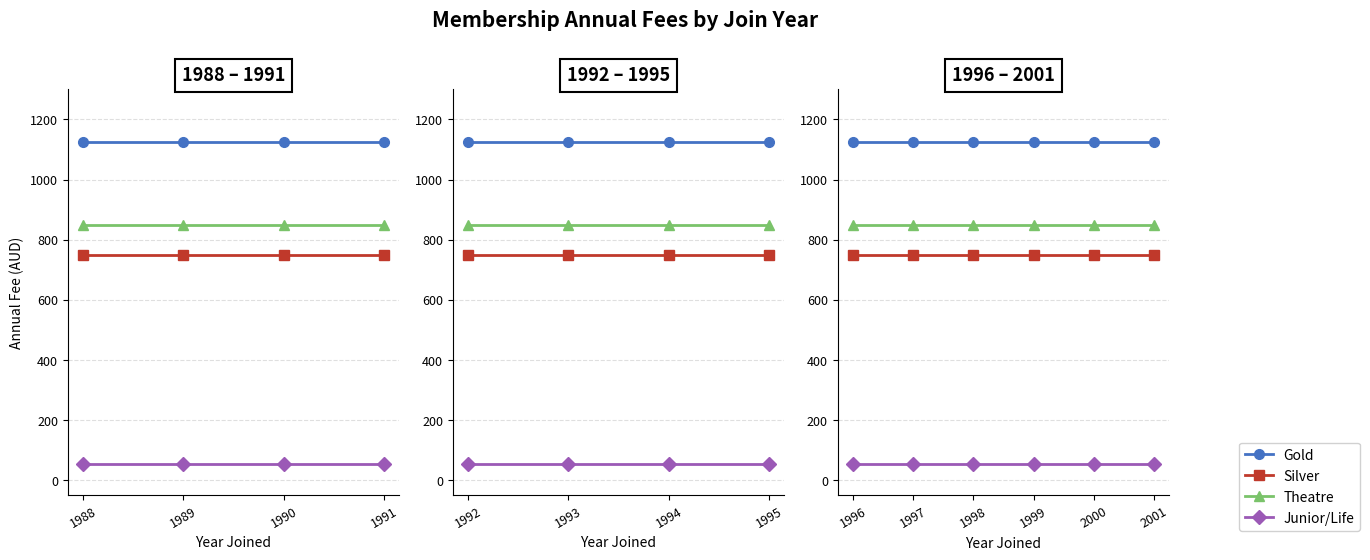

Which label corresponds to the smallest value in the chart?

1996